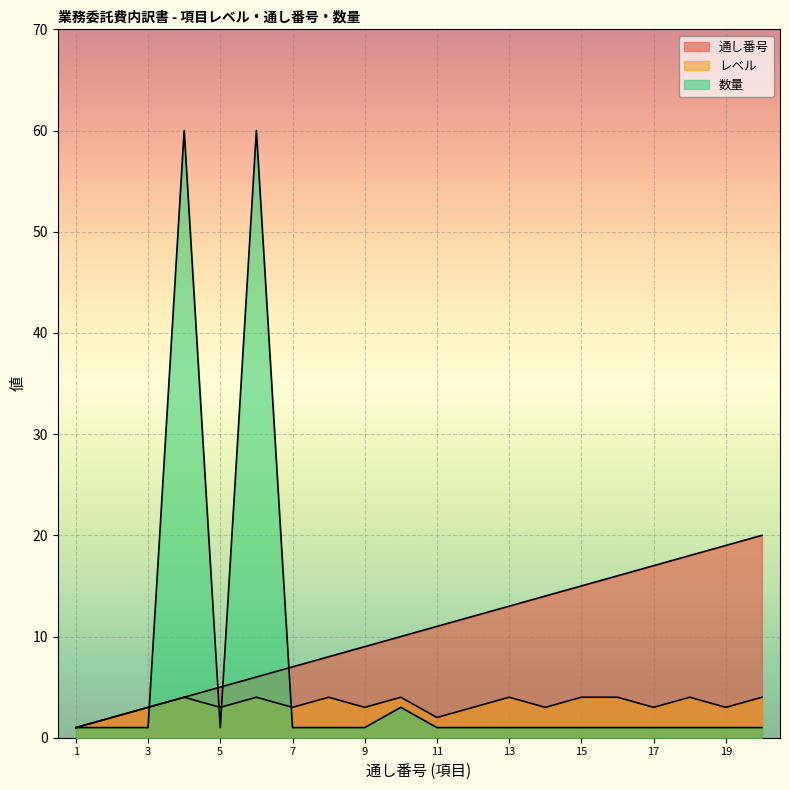

Reading right to left, extract all data points from this chart.

通し番号: 20	19	18	17	16	15	14	13	12	11	10	9	8	7	6	5	4	3	2	1
レベル: 4	3	4	3	4	4	3	4	3	2	4	3	4	3	4	3	4	3	2	1
数量: 1	1	1	1	1	1	1	1	1	1	3	1	1	1	60	1	60	1	1	1